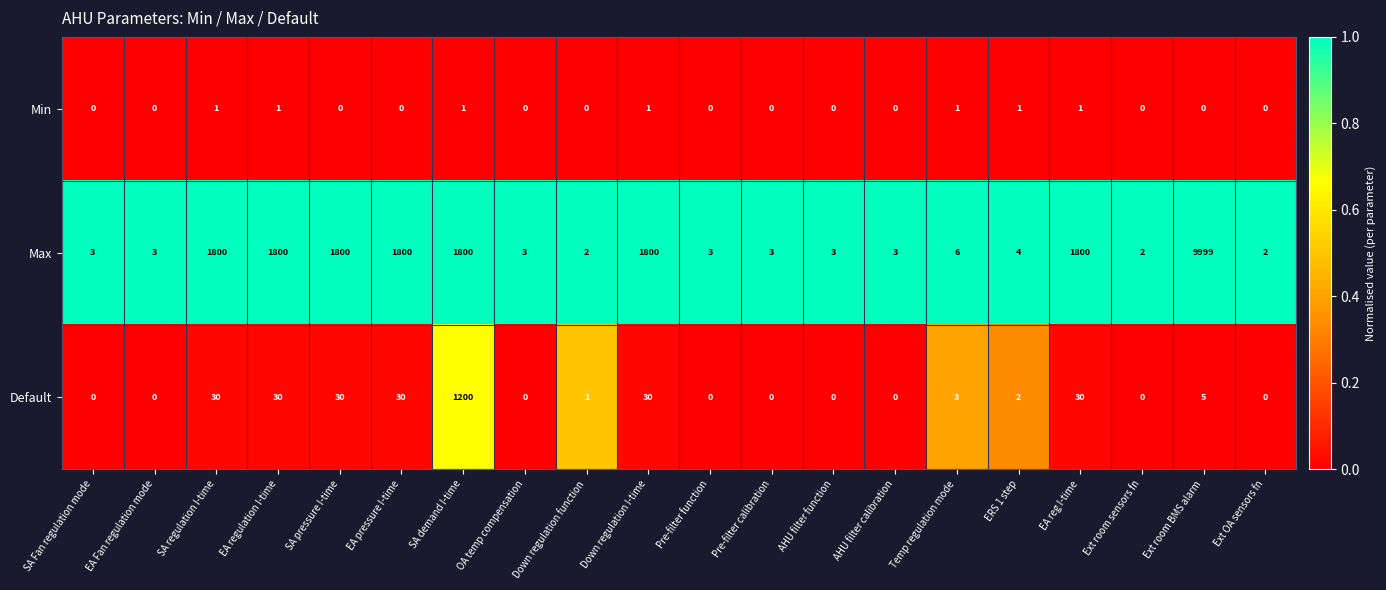

At how many categories does at least one series exceed 0?

20